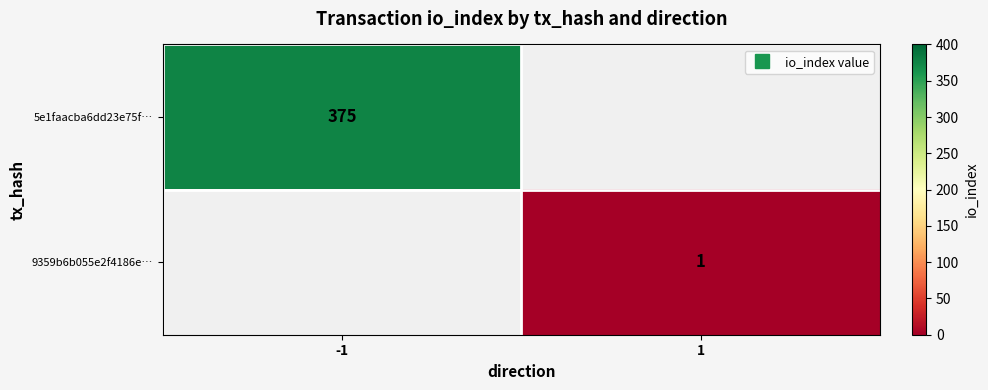

Count the number of data series in this chart.

2